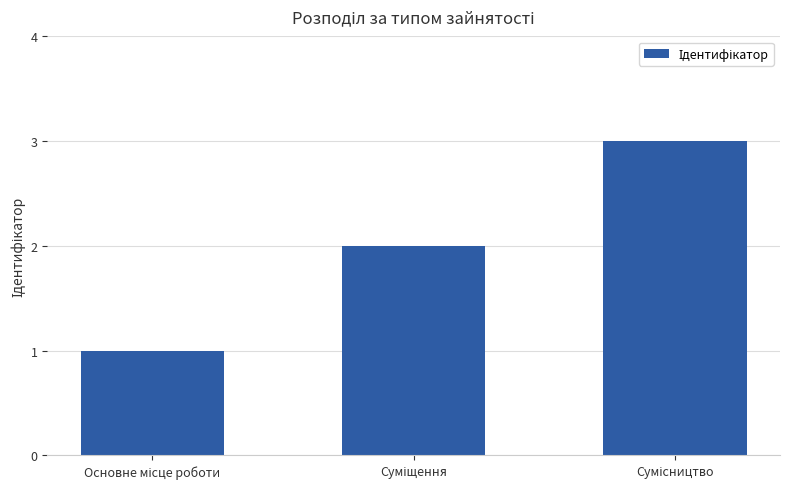

What is the sum of all values?

6